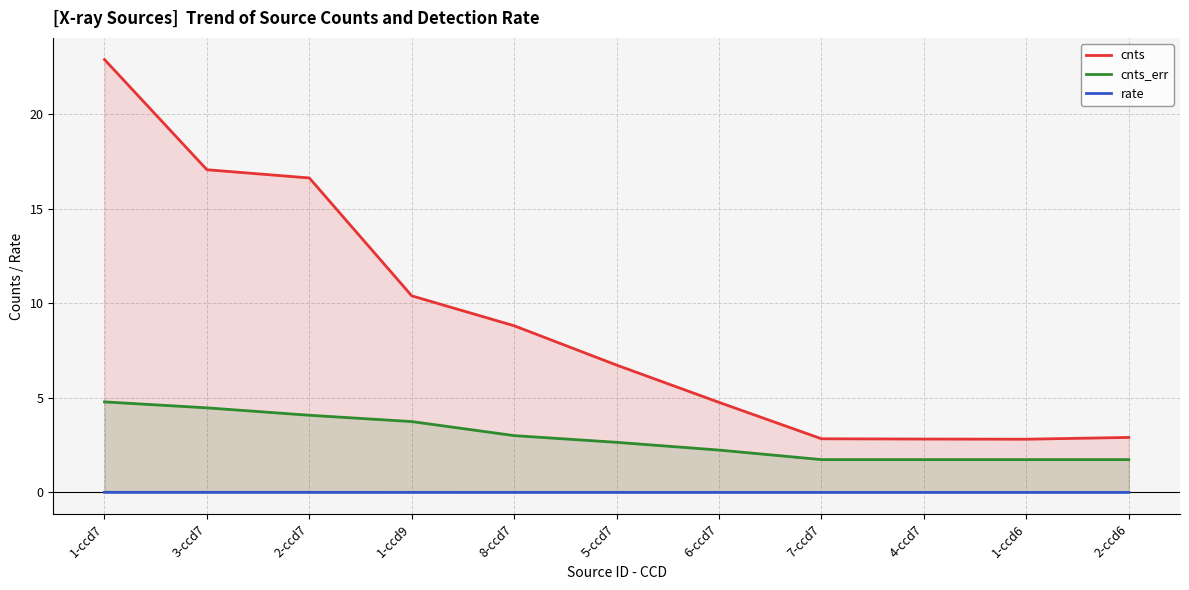

What position from the right is 1-ccd7?

11